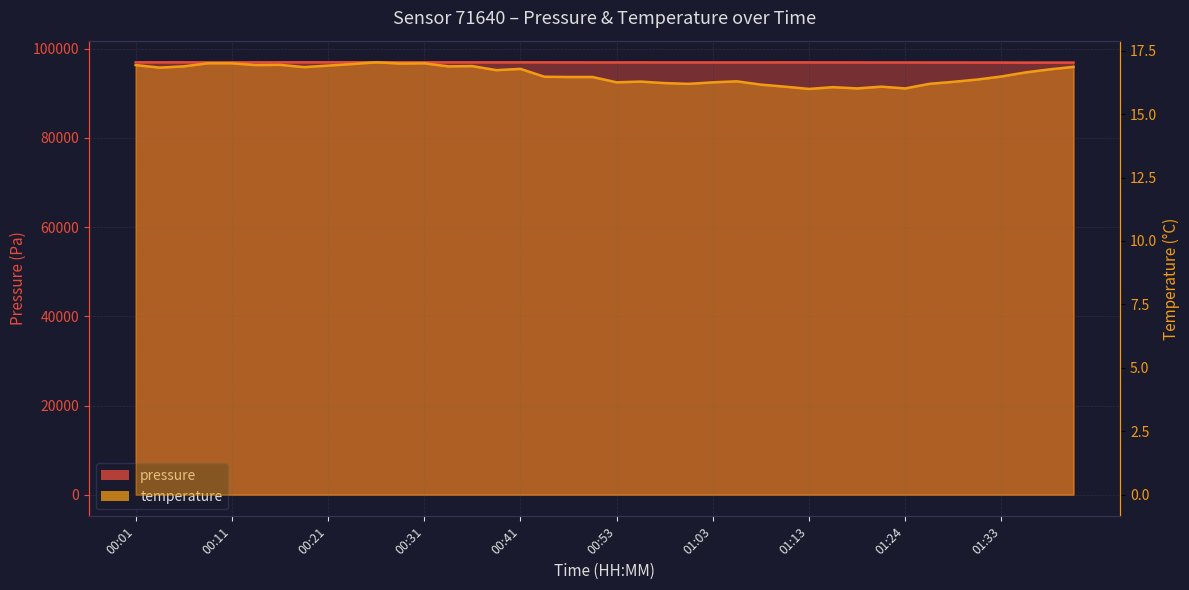

Reading left to right, list all the values displayed in this chart.

pressure: 96964.2	96966.1	96963.1	96960.5	96960.5	96964.2	96965.6	96963.5	96967.5	96975.6	96969.2	96968.1	96968.8	96956.8	96961.1	96957.0	96961.6	96962.0	96954.2	96948.7	96949.1	96953.5	96947.5	96943.8	96946.3	96946.7	96949.8	96951.9	96950.5	96946.2	96939.6	96930.4	96931.2	96929.2	96929.1	96923.6	96918.9	96905.6	96912.1	96914.9
temperature: 16.9	16.8	16.9	17.0	17.0	16.9	16.9	16.9	16.9	17.0	17.0	17.0	17.0	16.9	16.9	16.7	16.8	16.5	16.5	16.5	16.2	16.3	16.2	16.2	16.2	16.3	16.2	16.1	16.0	16.1	16.0	16.1	16.0	16.2	16.3	16.4	16.5	16.6	16.8	16.9